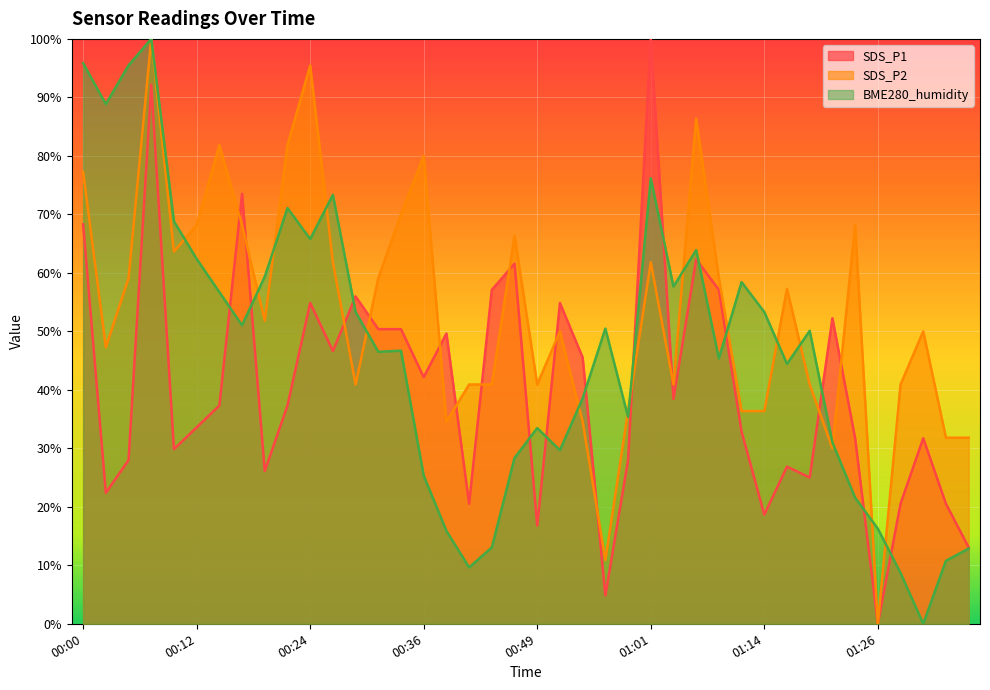

In SDS_P2, how many points are higher than both neighbors (excluding endpoints)?

11